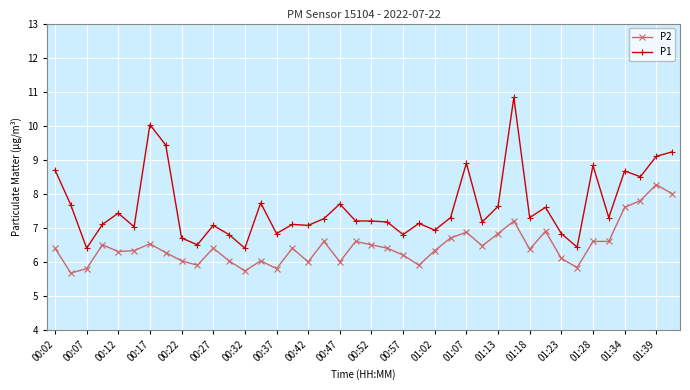

What is the difference between the maximum and second lowest values in the P1 series?

4.4